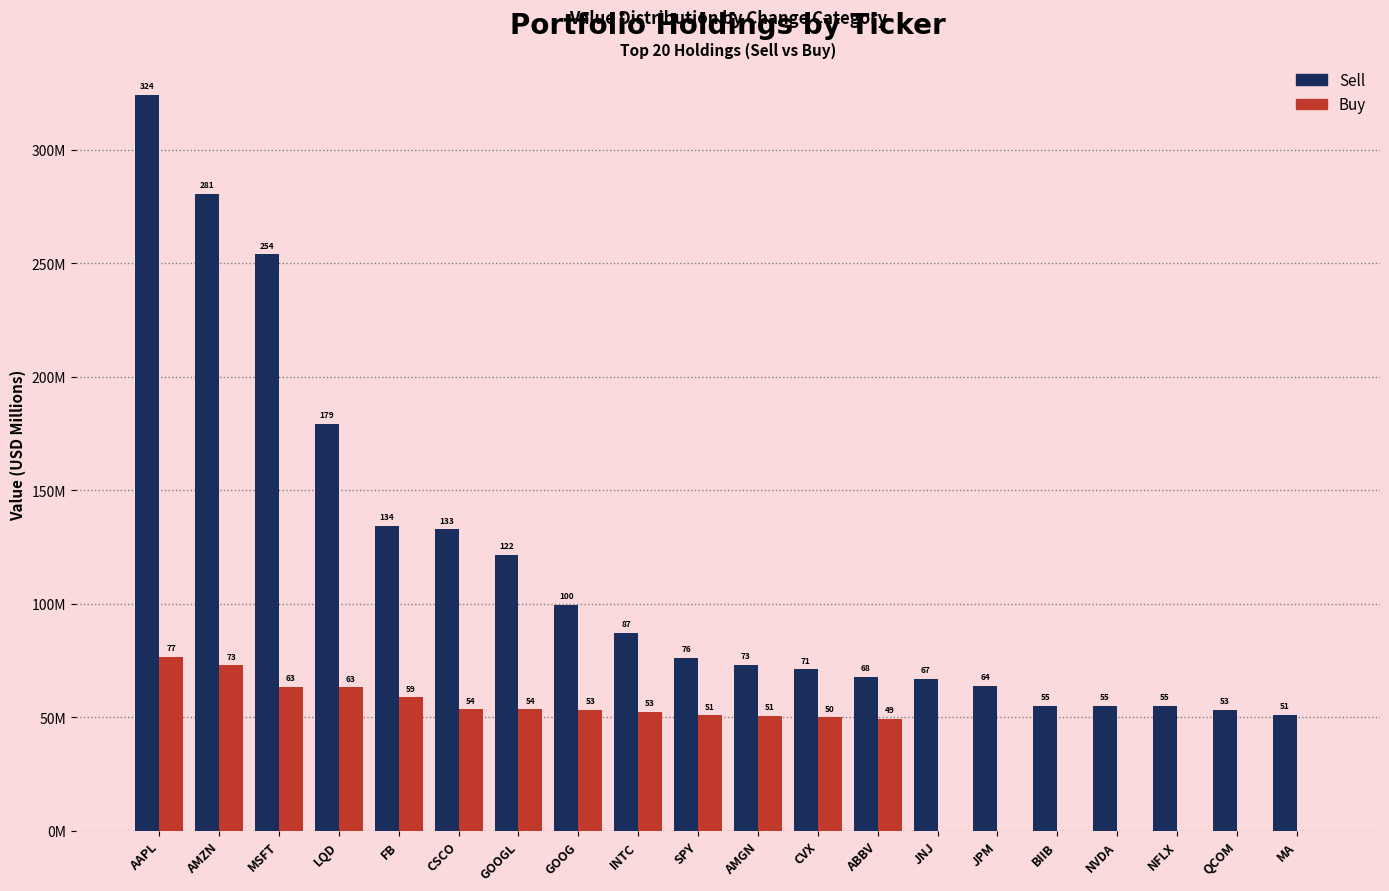

Which series has the widest spread of values?

Sell